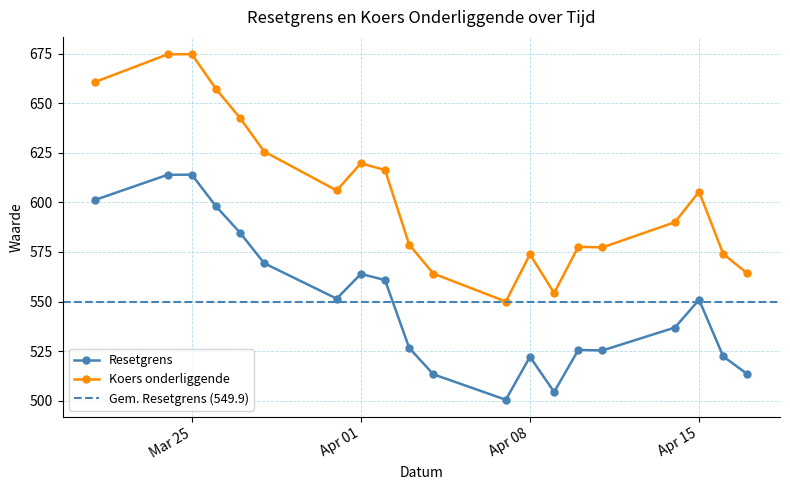

What is the lowest value of the Koers onderliggende series?

550.0